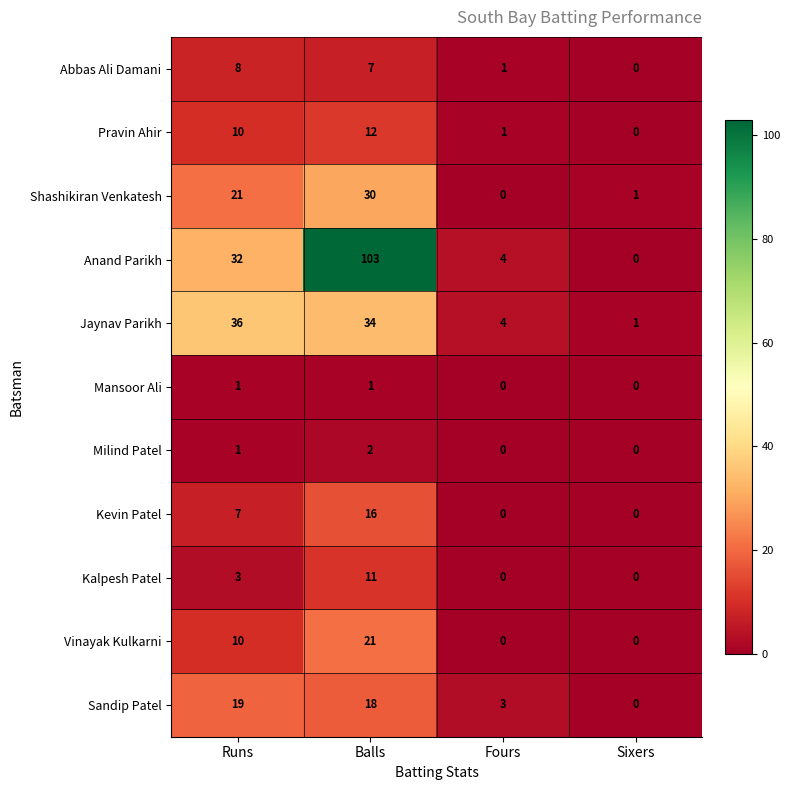

The value of Vinayak Kulkarni at Balls is 27. True or false?

False